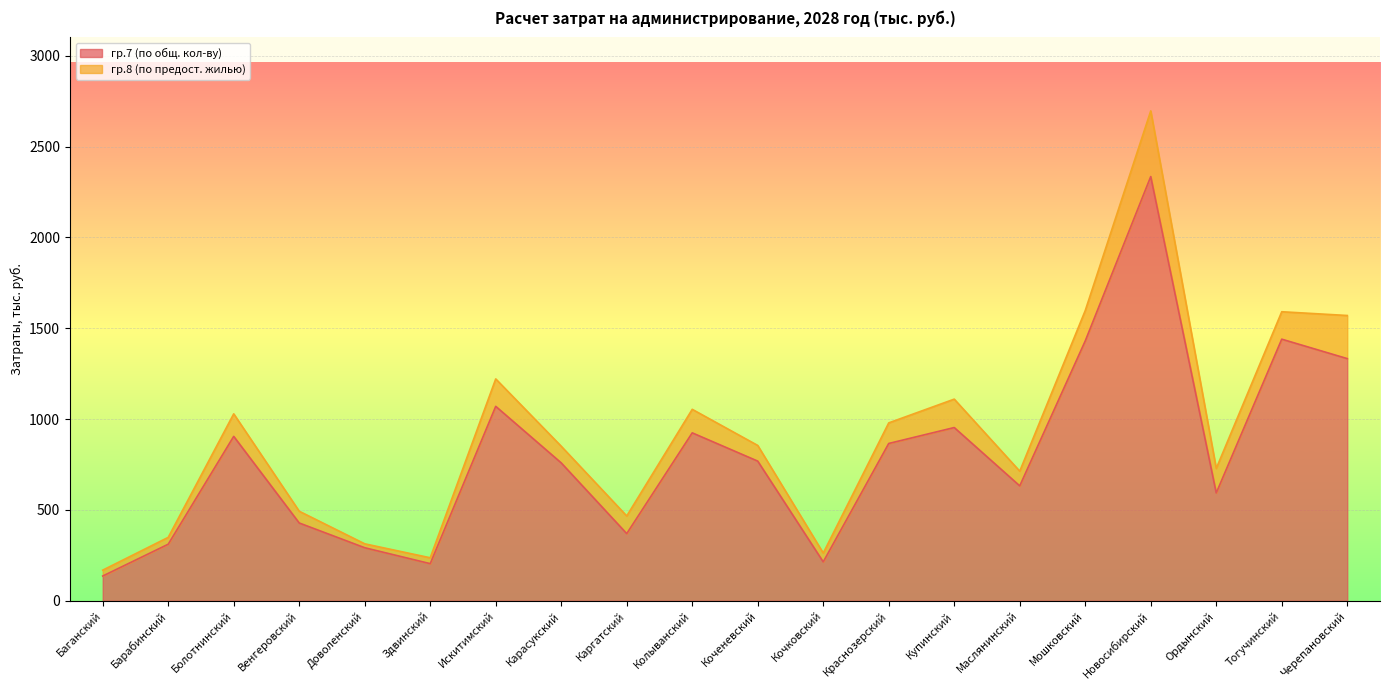

What is the change in value from Каргатский to Краснозерский?

+496.1